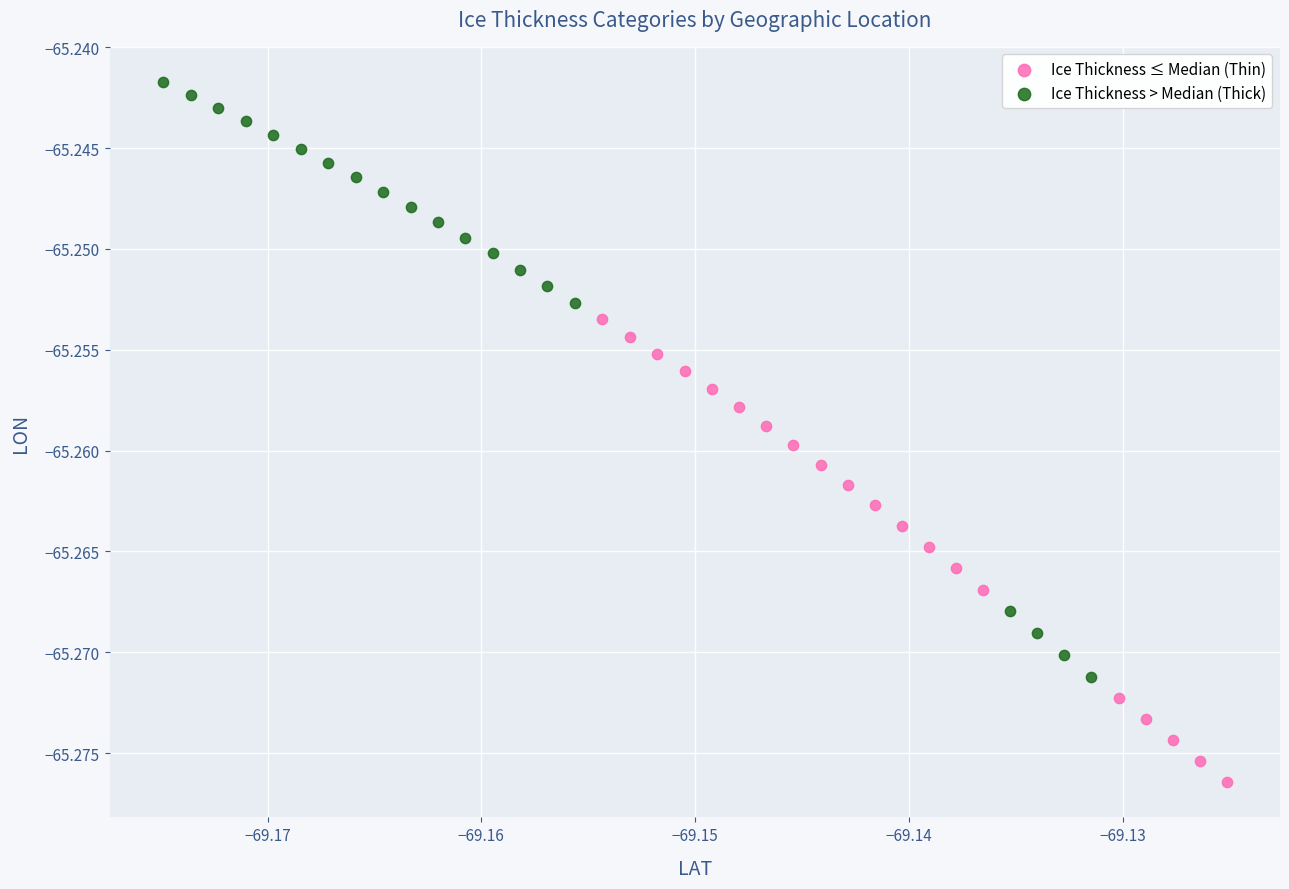

What are all the series names shown in the legend?

Ice Thickness ≤ Median (Thin), Ice Thickness > Median (Thick)